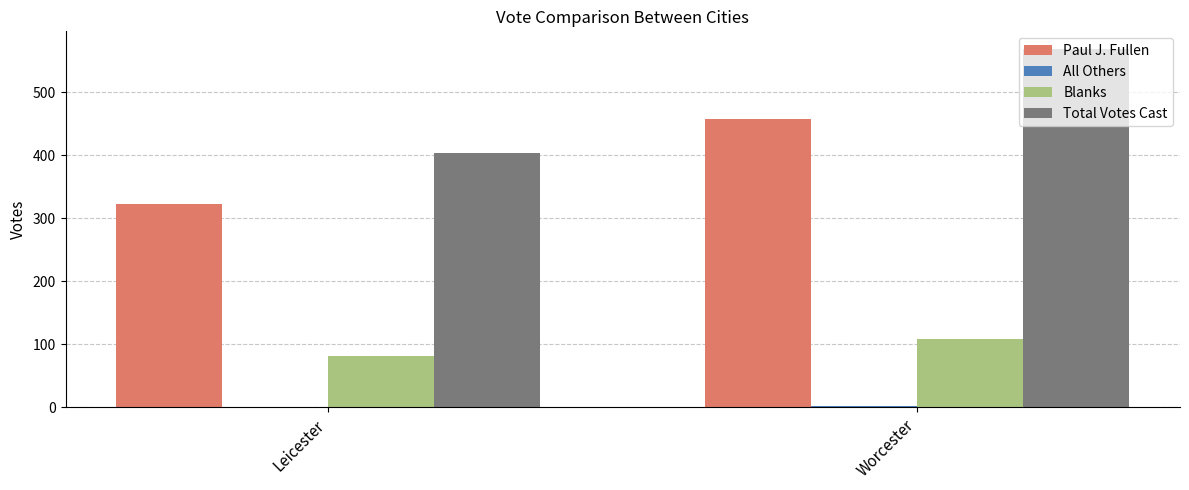

Is it true that Blanks equals 109 at Worcester?

True